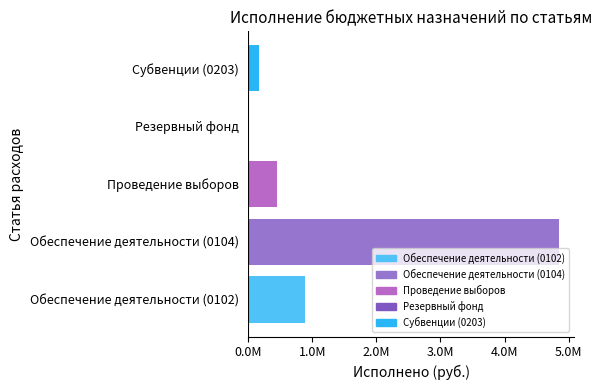

How many categories are shown in the chart?

5